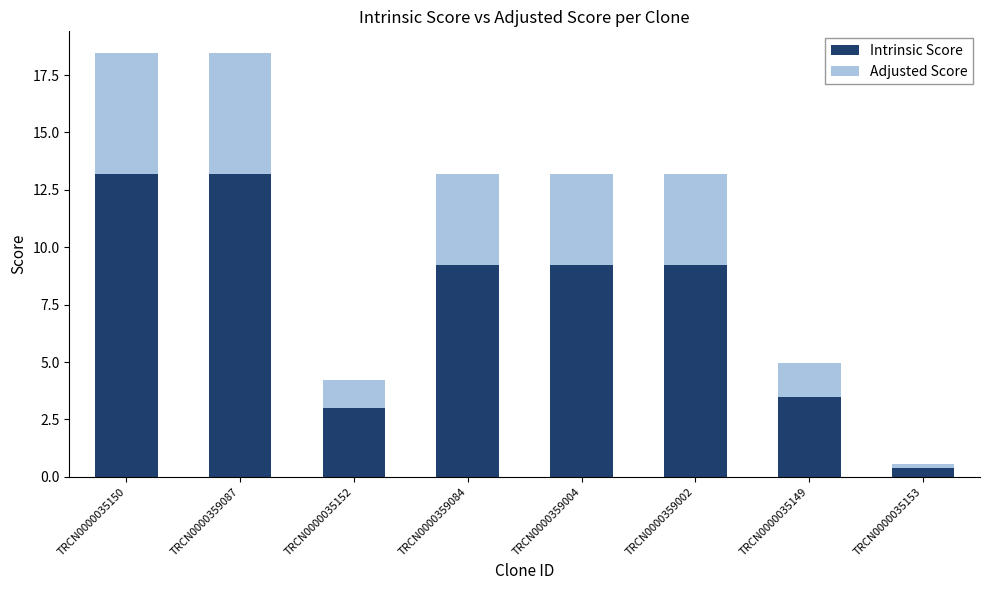

The value of Intrinsic Score at TRCN0000359004 is 16.5. True or false?

False